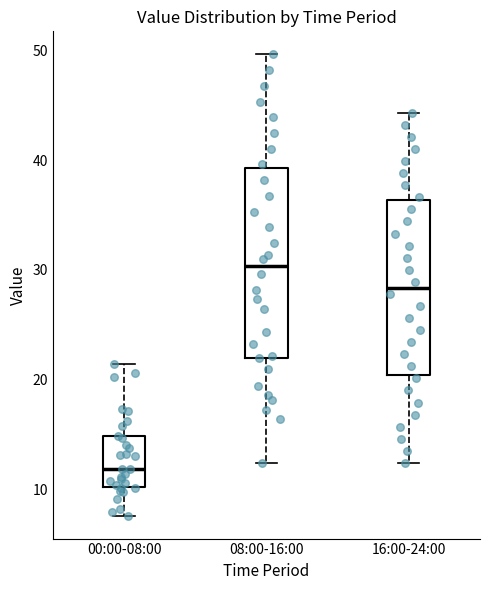

Where does the median line of the box for 16:00-24:00 sit on the y-axis? The values are not printed on the chart, so give them approximately, as read against the axis.

28